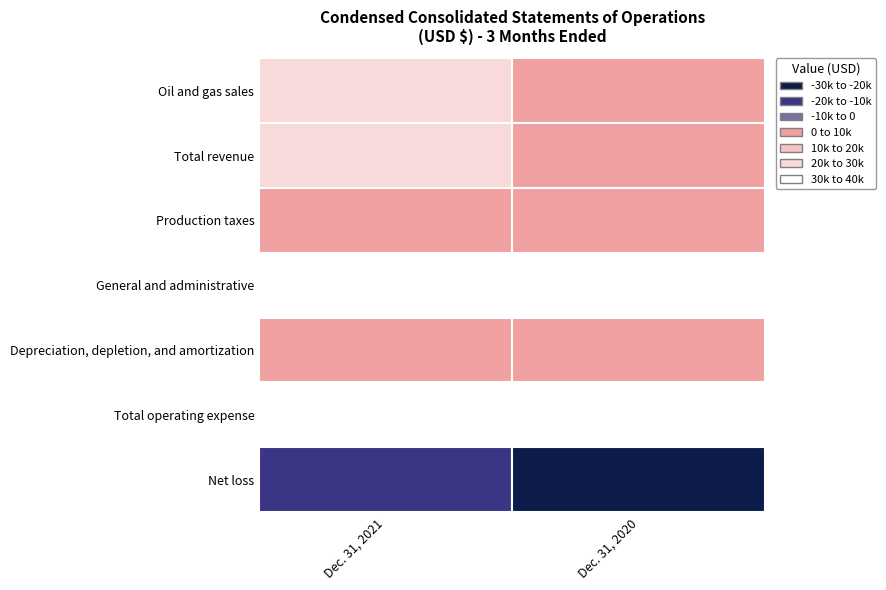

How many Net loss values are between -28000 and -14000?

2